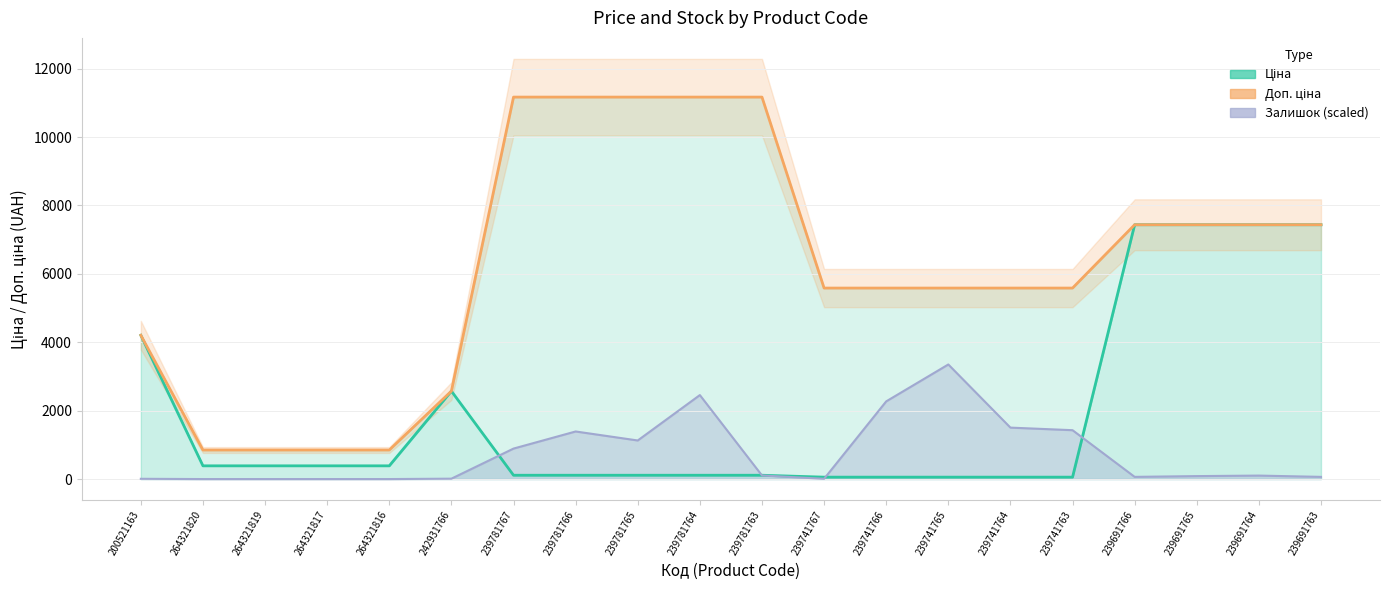

What value does the data have at 239781767?

11169.0